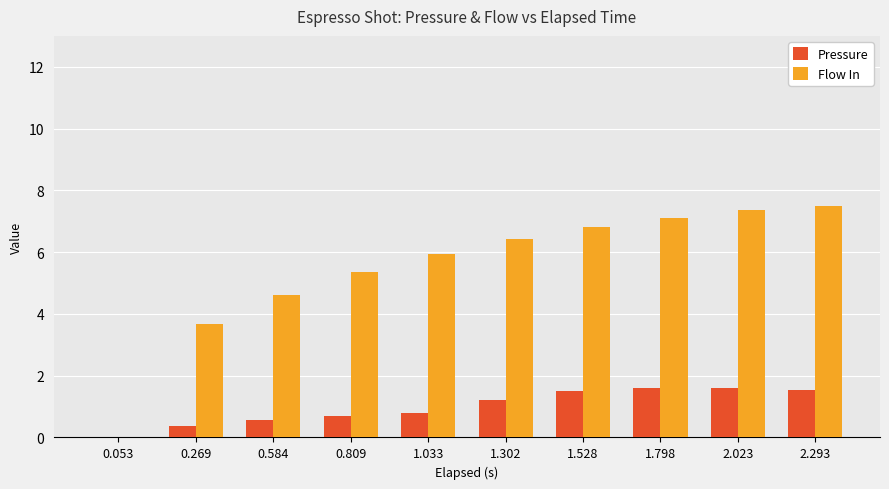

How many values in the Pressure series exceed 1?

5